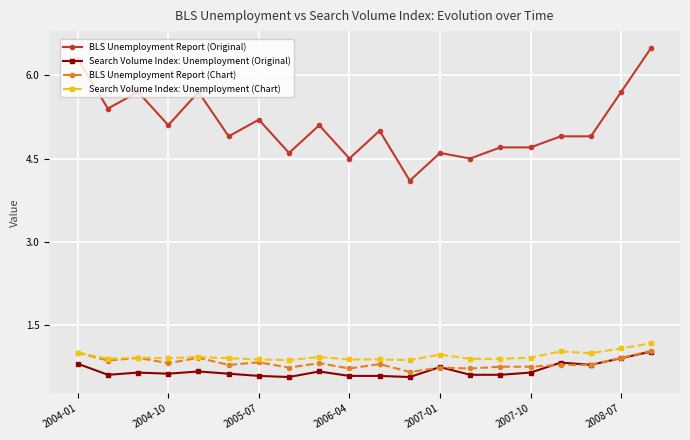

What is the highest value of the Search Volume Index: Unemployment (Chart) series?

1.2